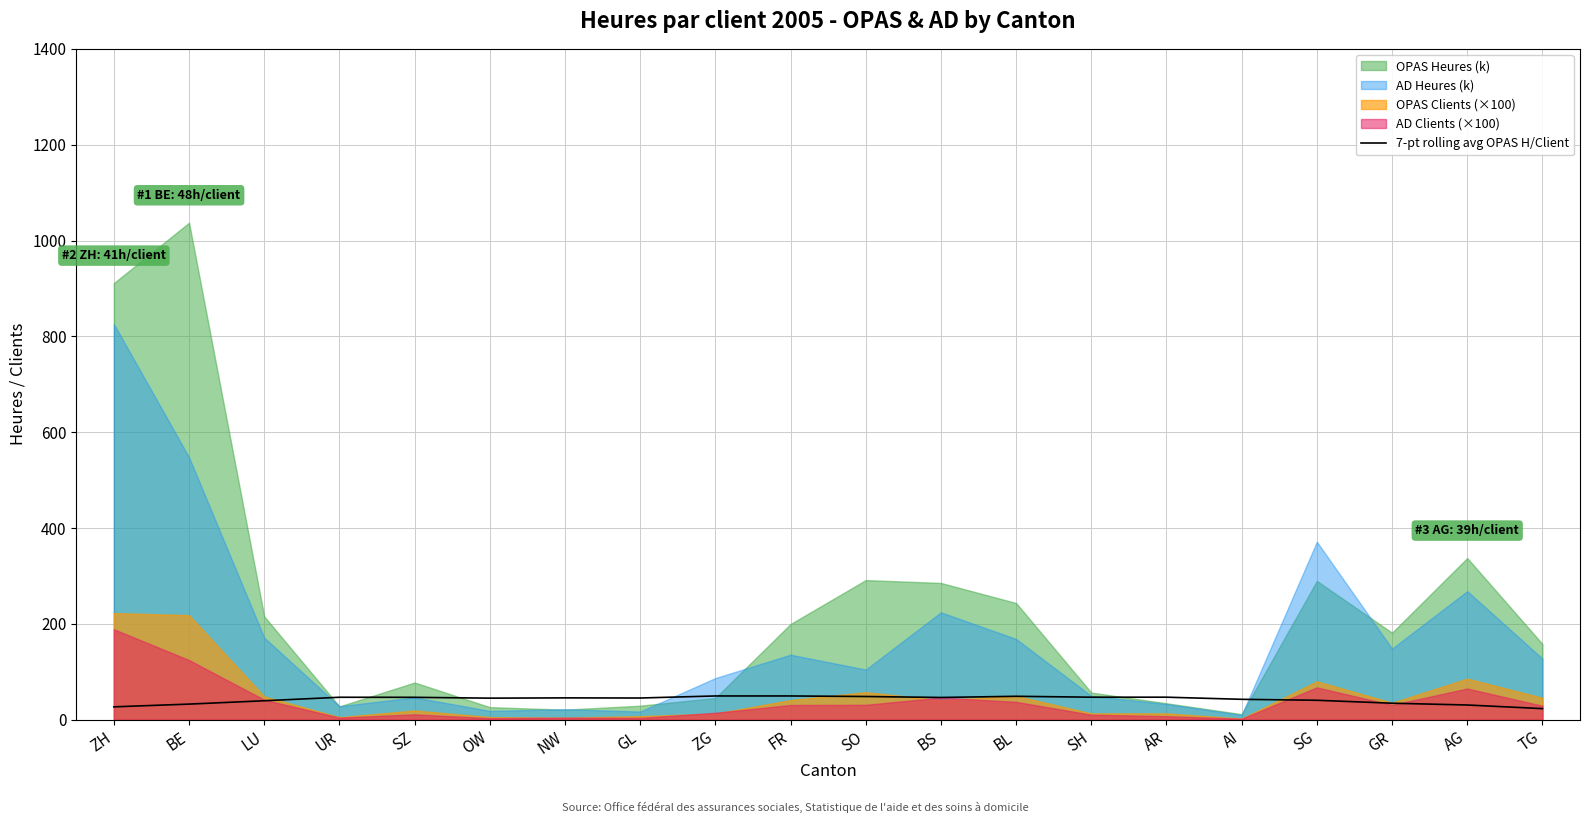

Reading left to right, transcribe all the data shown in this chart.

ZH=26.7	BE=32.4	LU=39.4	UR=46.7	SZ=46.6	OW=44.9	NW=45.4	GL=45.1	ZG=49.4	FR=49.4	SO=48.3	BS=46.3	BL=48.7	SH=46.9	AR=46.9	AI=42.4	SG=40.4	GR=34.3	AG=30.6	TG=23.0